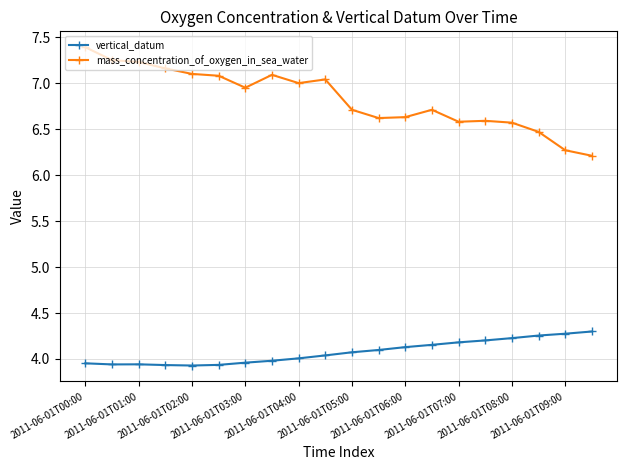

At how many categories does at least one series exceed 5?

20